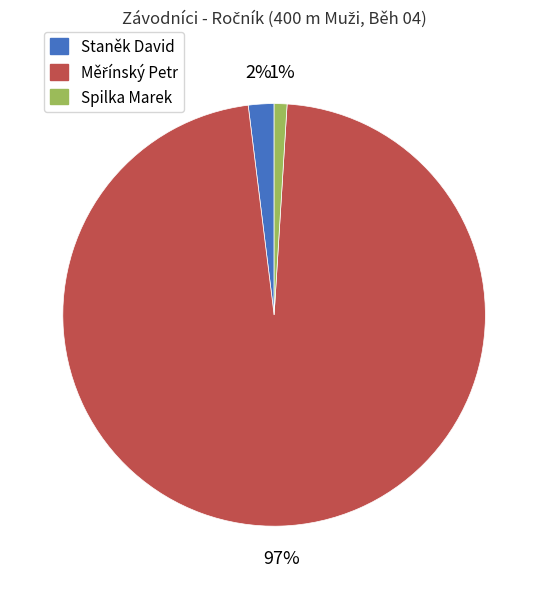

To the nearest percent, what portion does Spilka Marek represent?

1%